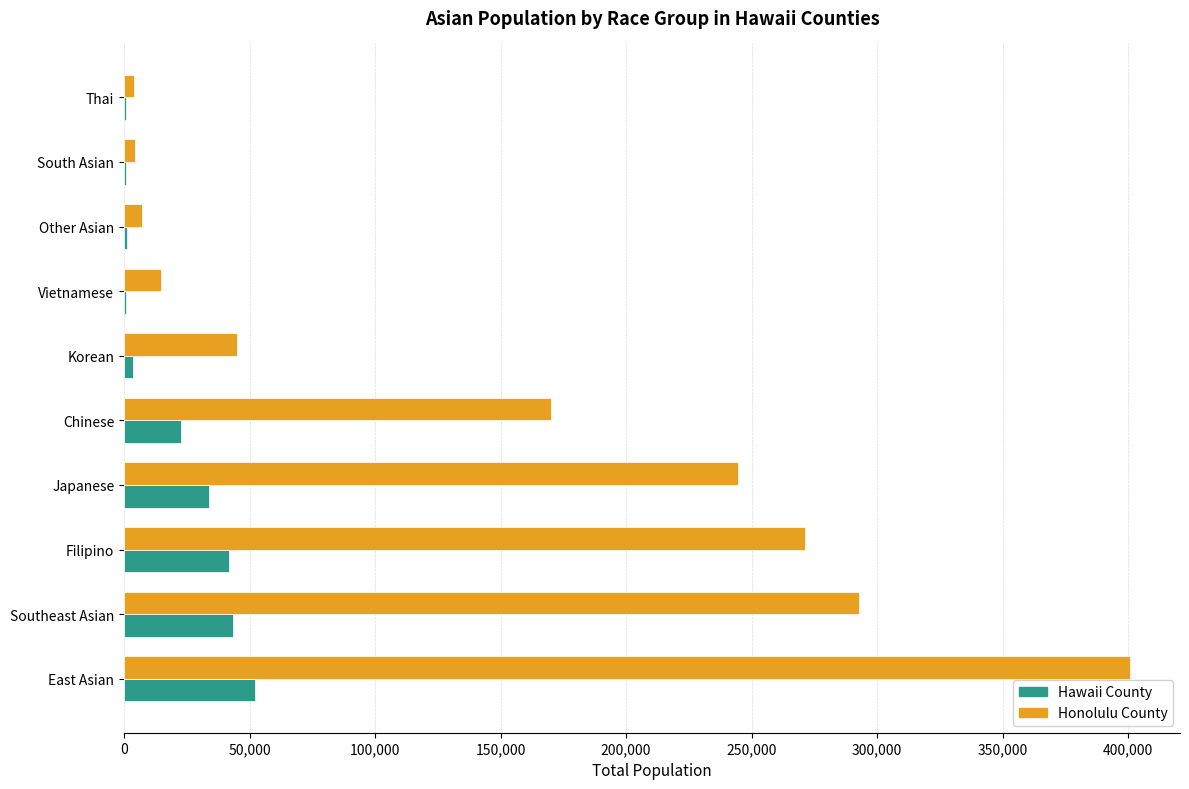

Is it true that Honolulu County equals 631045 at East Asian?

False